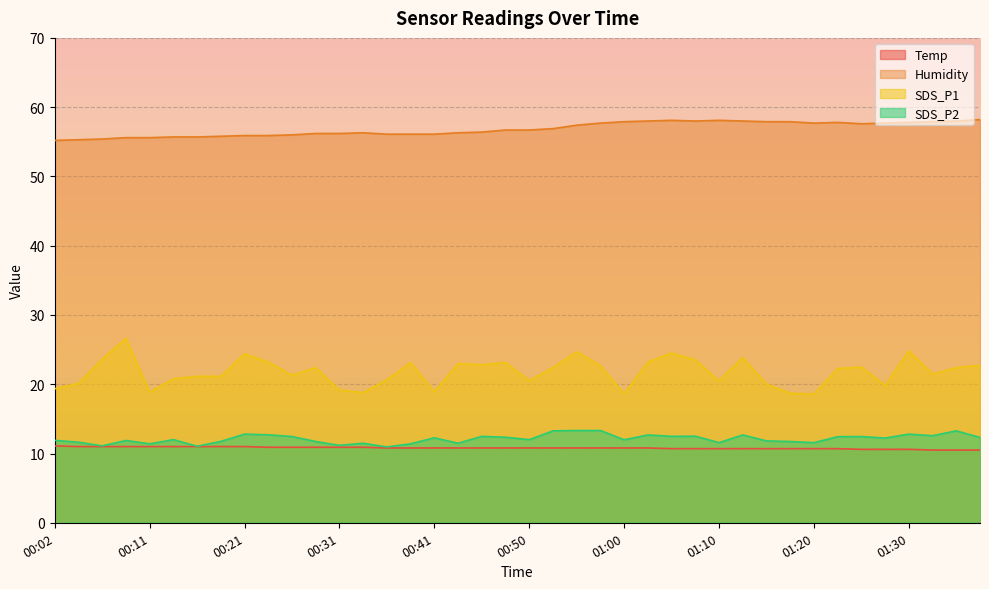

The Humidity series shows 23.3 at 00:41. True or false?

False